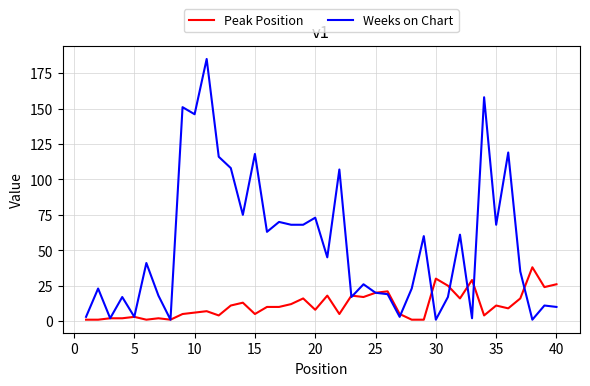

Rank the series by their maximum value, from lowest to highest.

Peak Position, Weeks on Chart